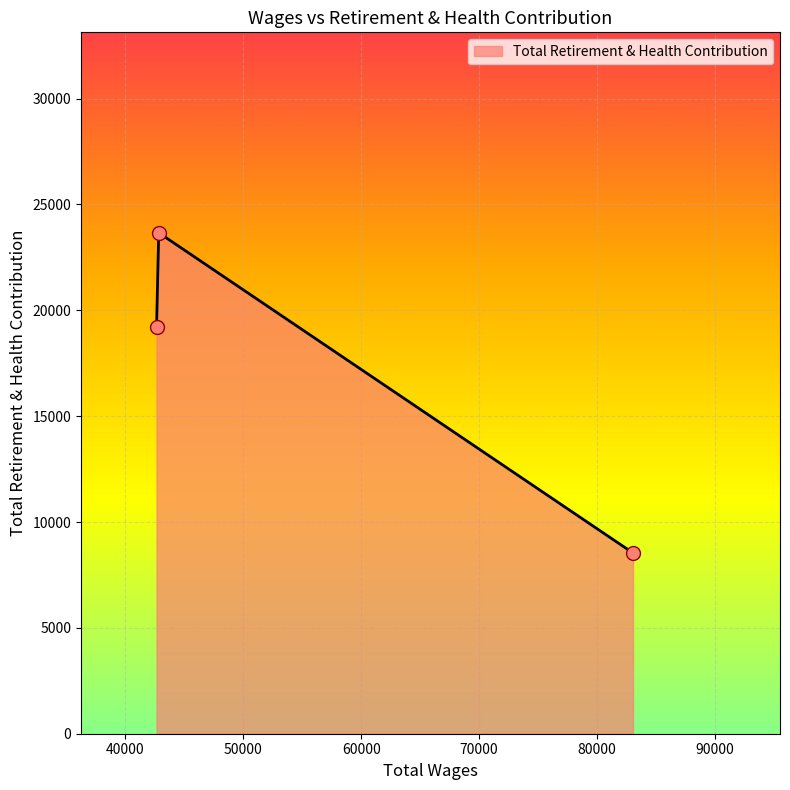

What is the average value?

17138